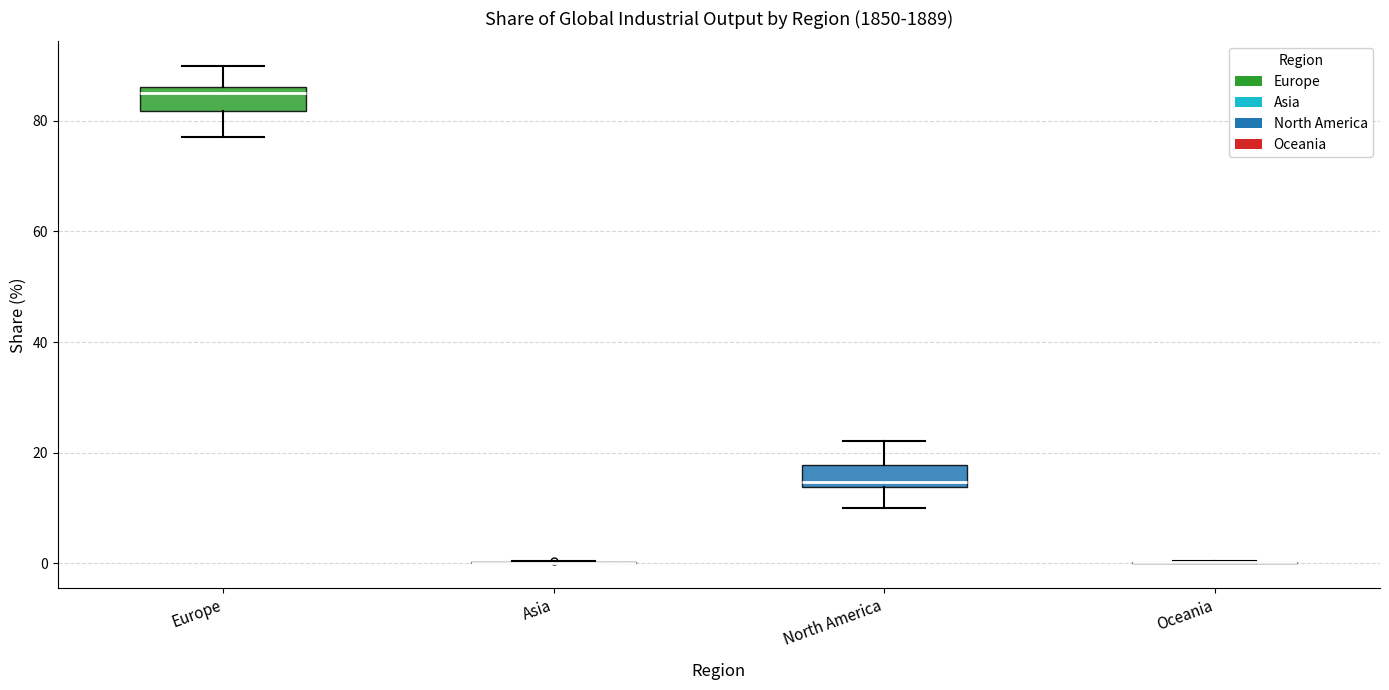

Reading left to right, transcribe this box plot: for each box, give where its median line is, the range the box spans, and where its two whiskers end, as read against the y-axis. The values are not printed on the chart, so give them approximately, as read against the axis.

Europe: median 84, box 82 to 86, whiskers 78 to 90
Asia: box collapsed to a line at 0, whiskers 0 to 0
North America: median 14 (just above the box's lower edge), box 14 to 18, whiskers 10 to 22
Oceania: box collapsed to a line at 0, whiskers 0 to 0